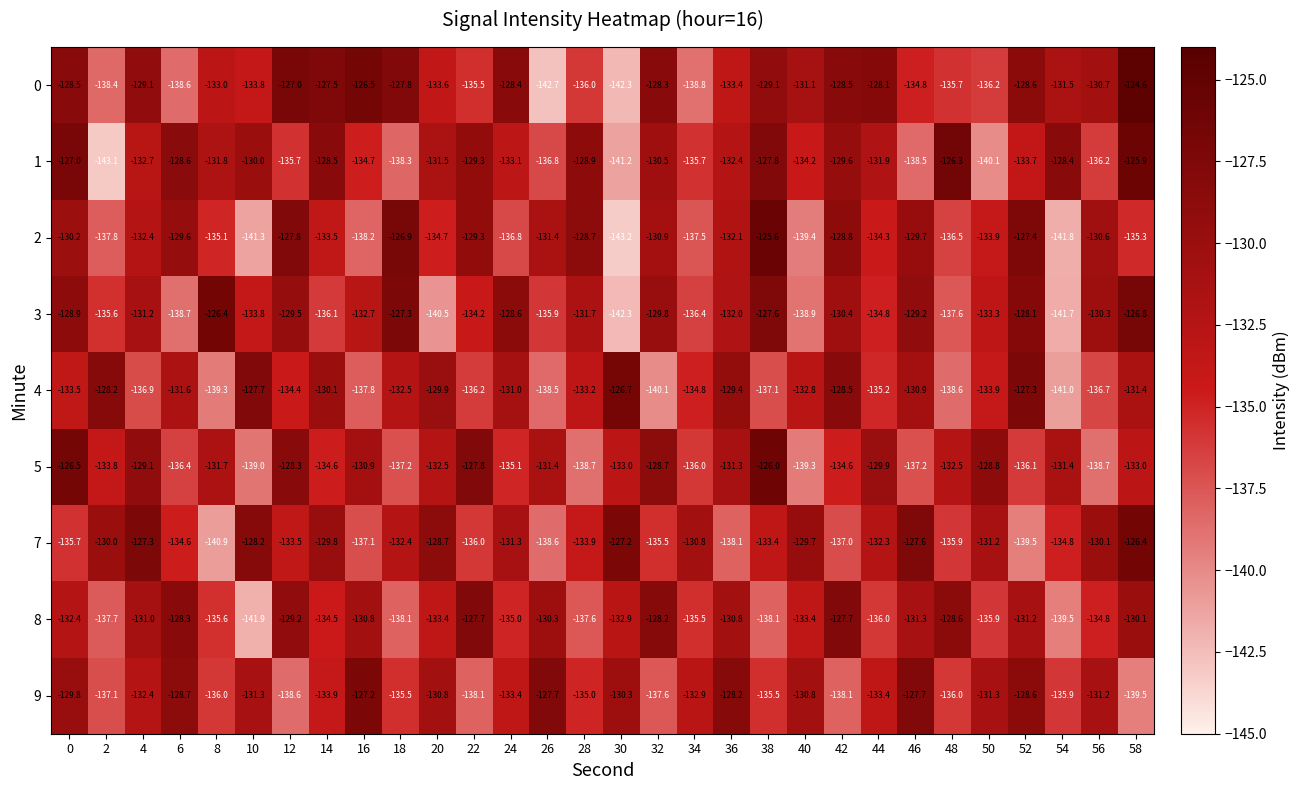

What is the sum of the 5 values at 48 and 40?

-271.8